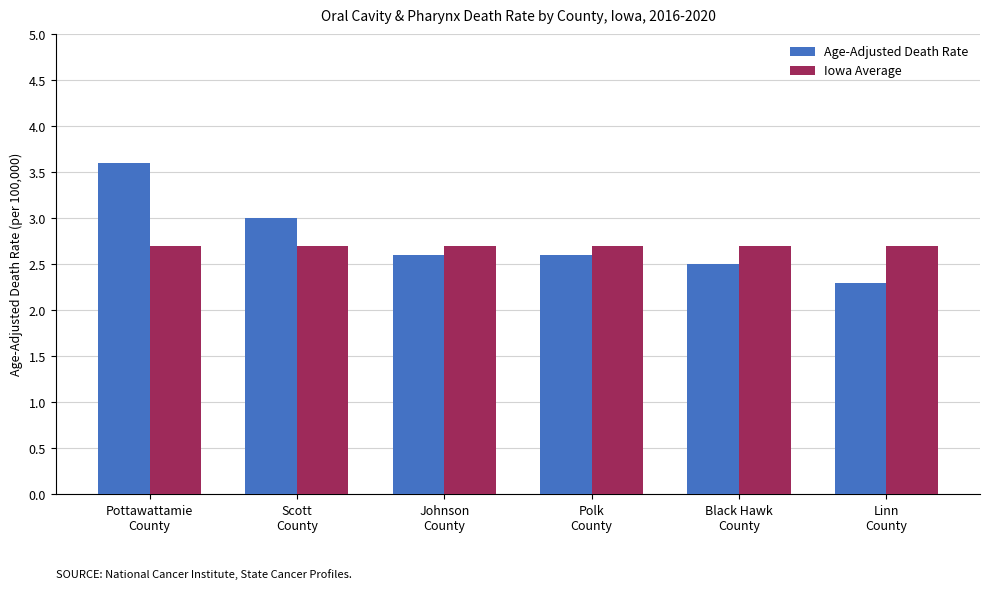

Rank the series by their average value, from highest to lowest.

Age-Adjusted Death Rate, Iowa Average